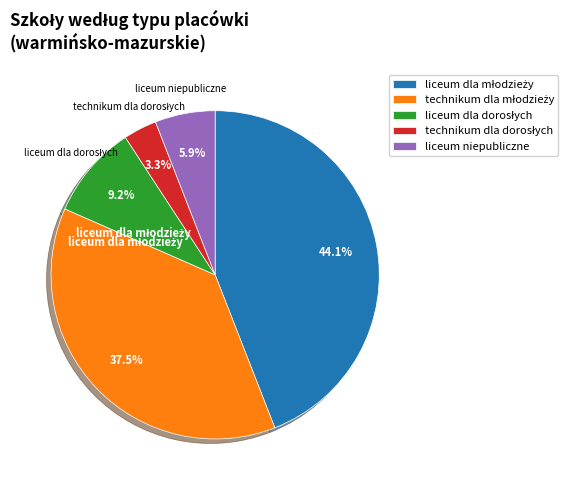

Is there a majority slice in this chart?

No